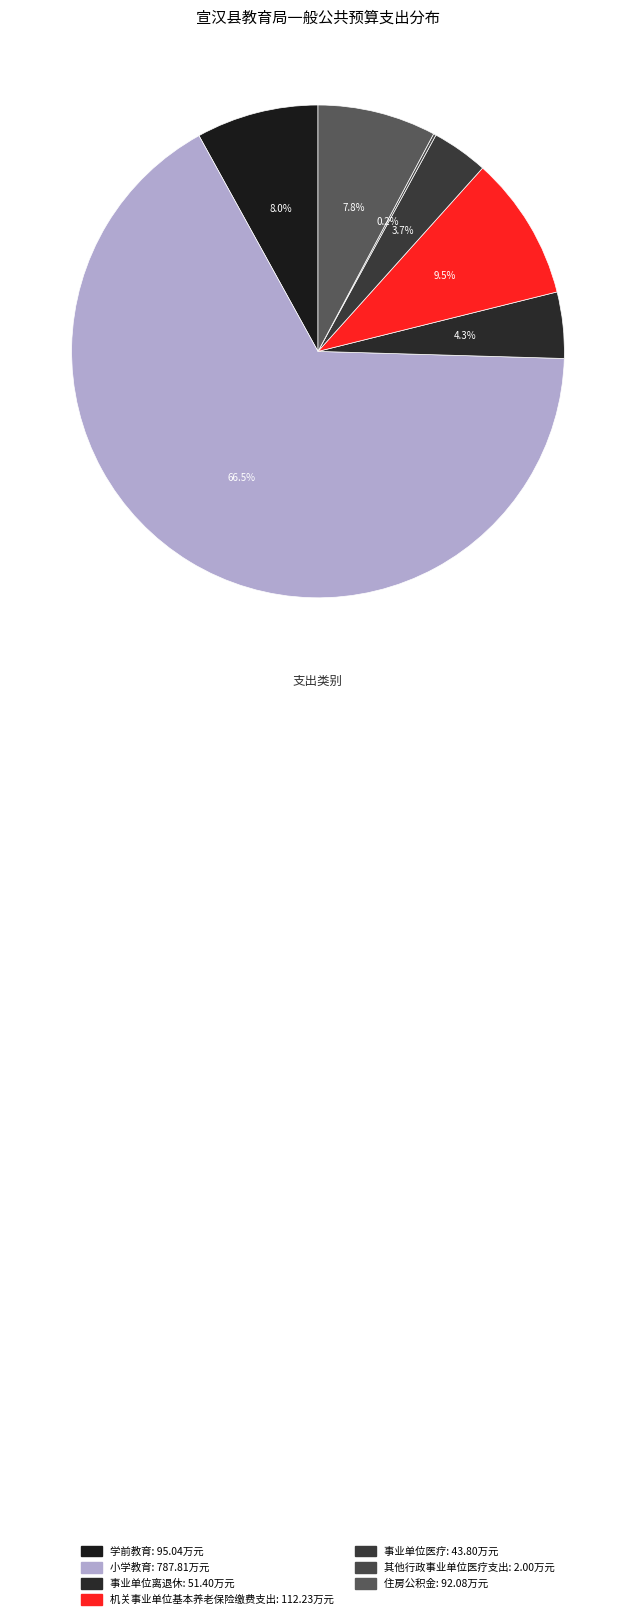

To the nearest percent, what portion does 事业单位离退休 represent?

4%